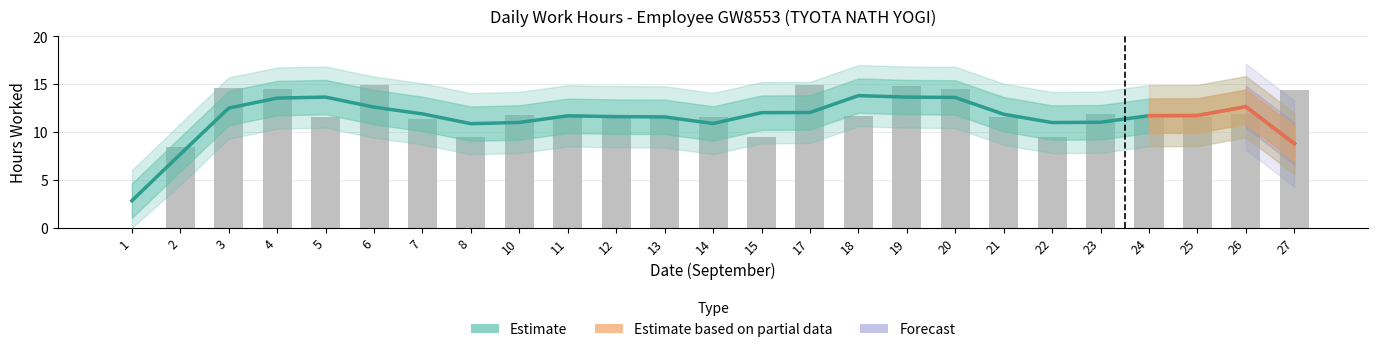

Which has a higher value, 14 or 17?

17